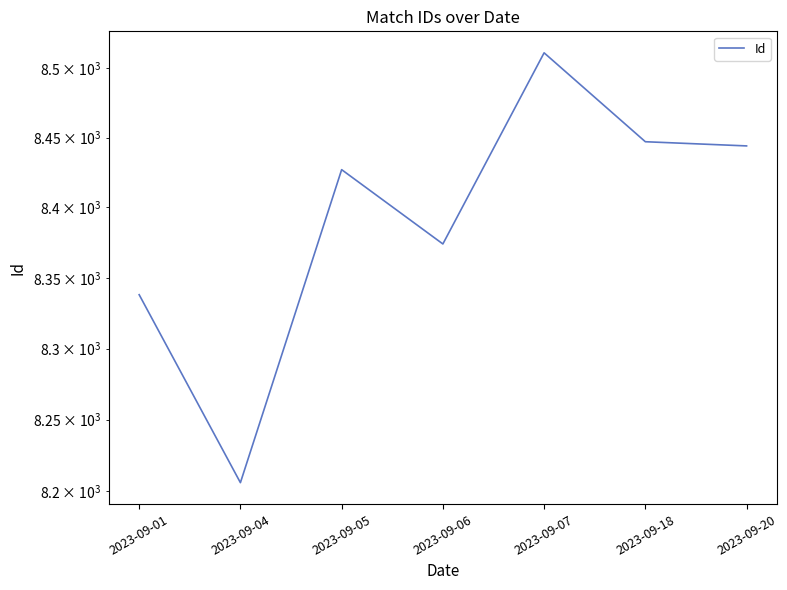

How many distinct data groups are displayed?

1